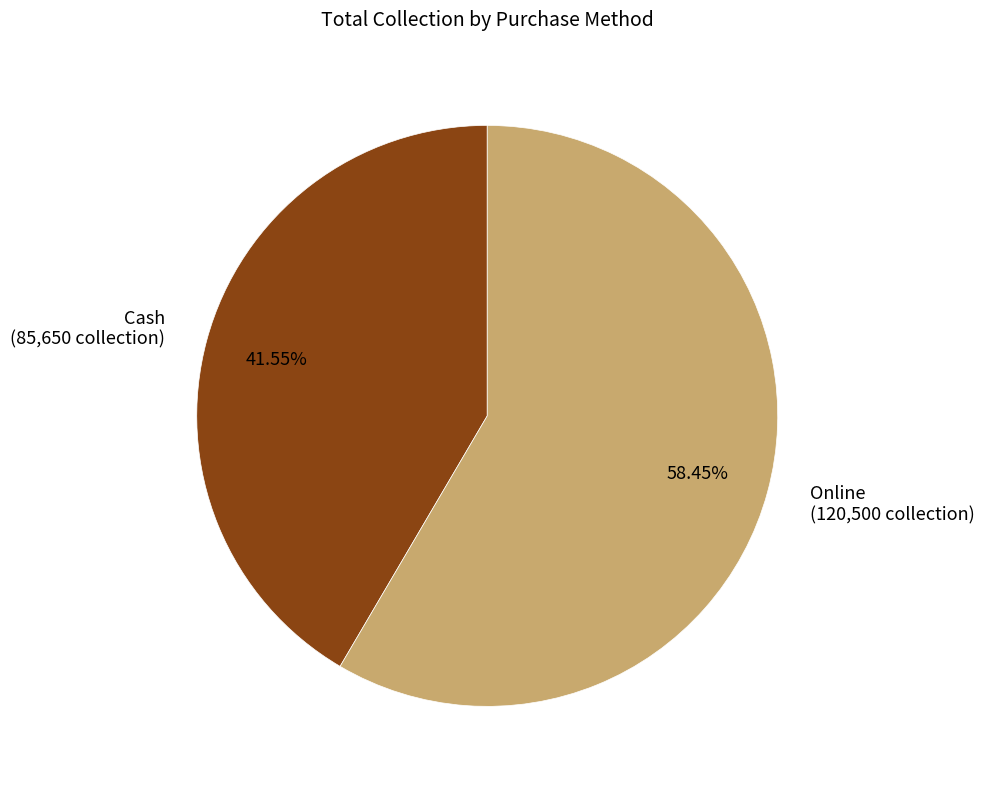

What is the majority slice?

Online